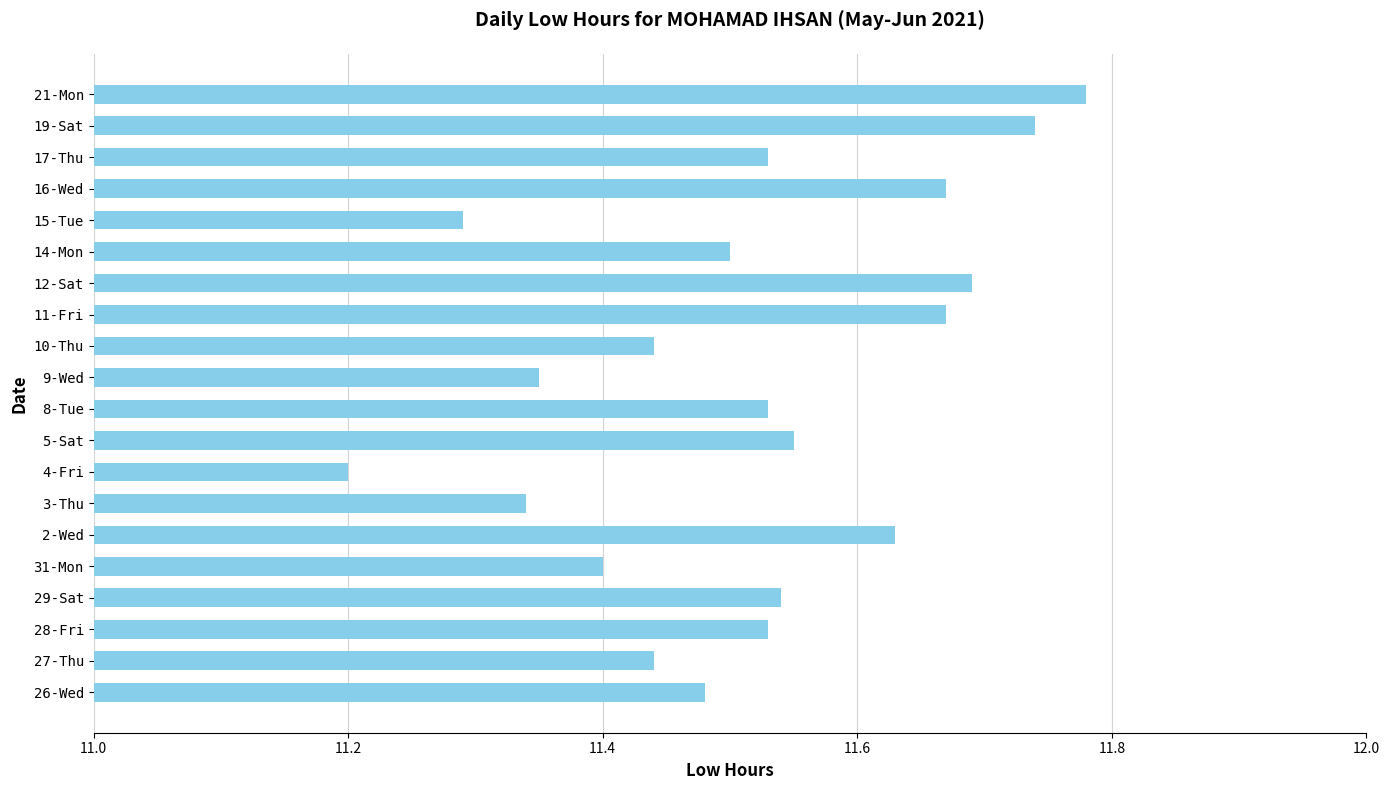

Approximately how many times larger is the value at 3-Thu compared to 16-Wed?

1.0